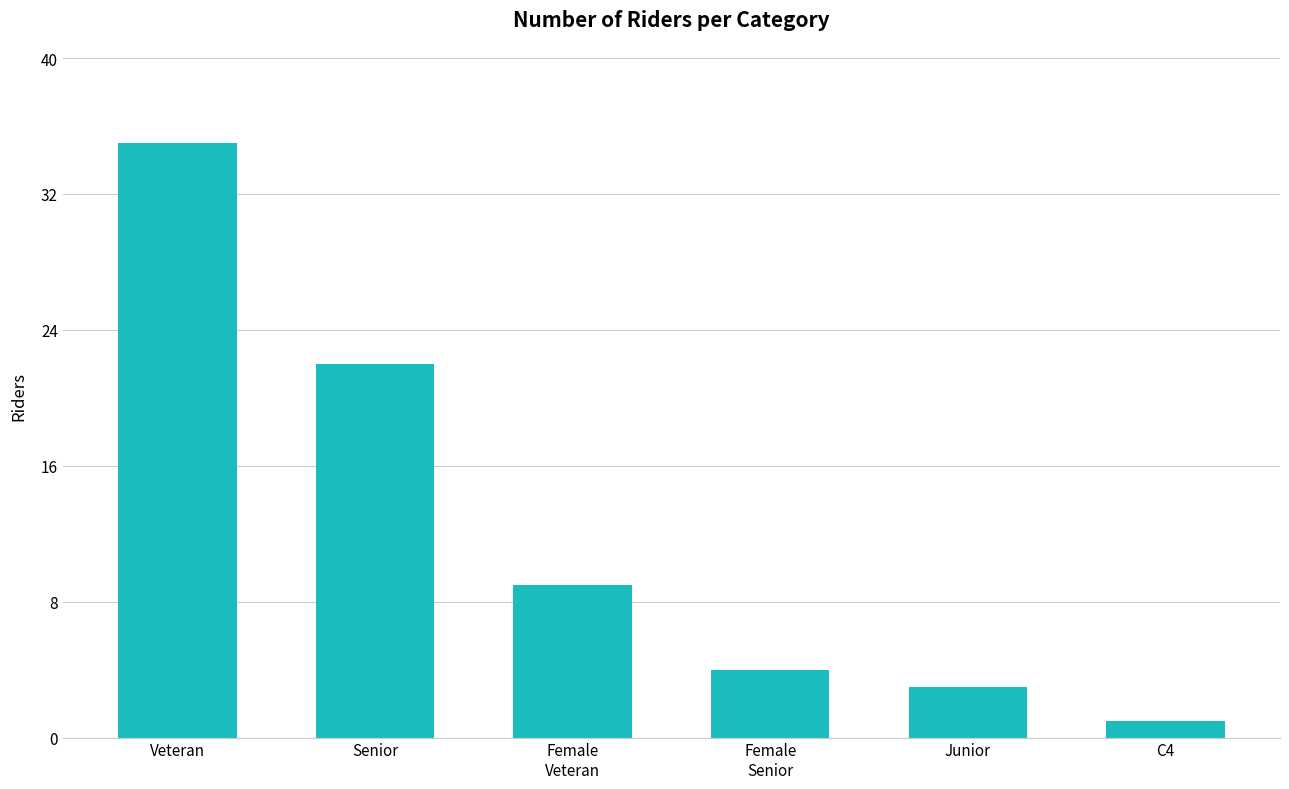

What is the minimum value shown in the chart?

1